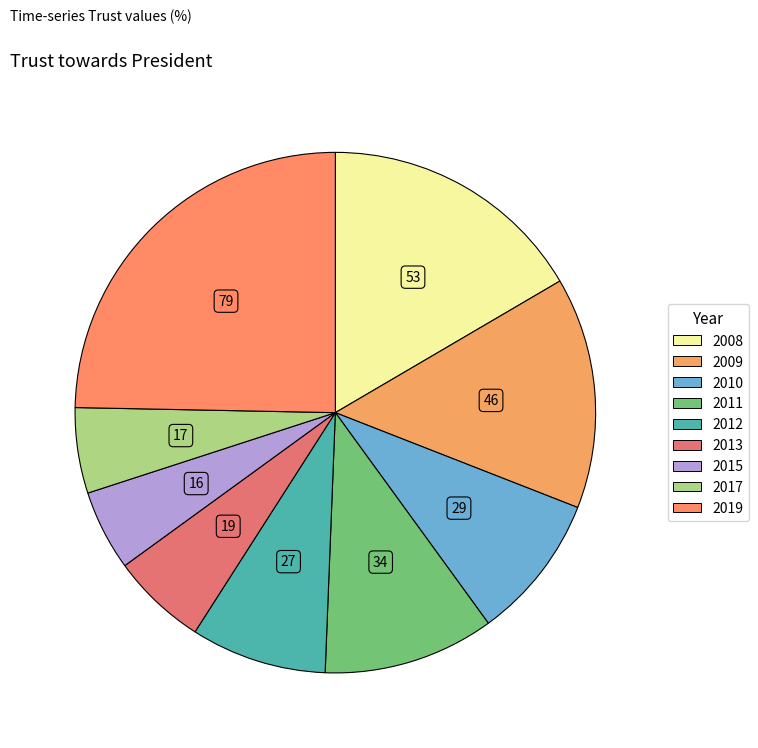

Count the number of slices in the pie.

9